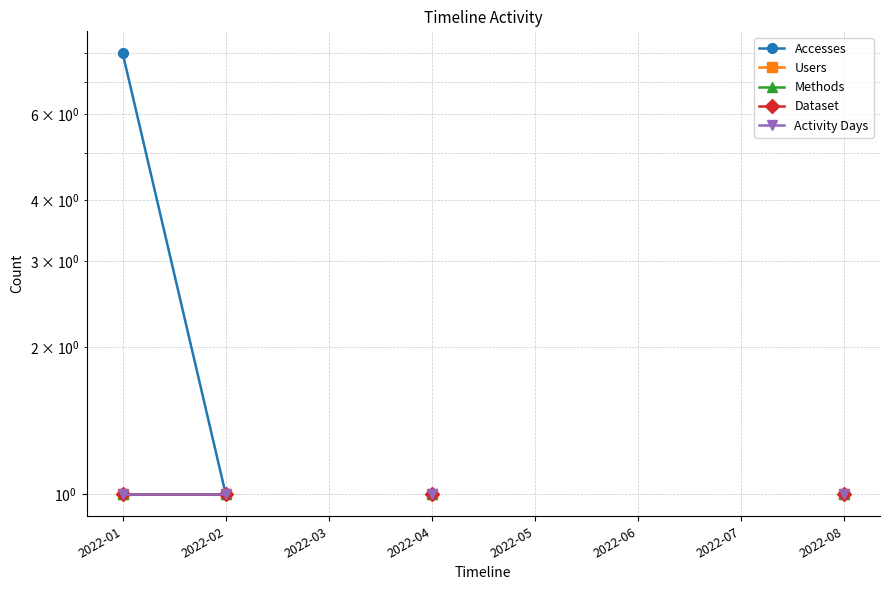

How many lines are shown in the chart?

5